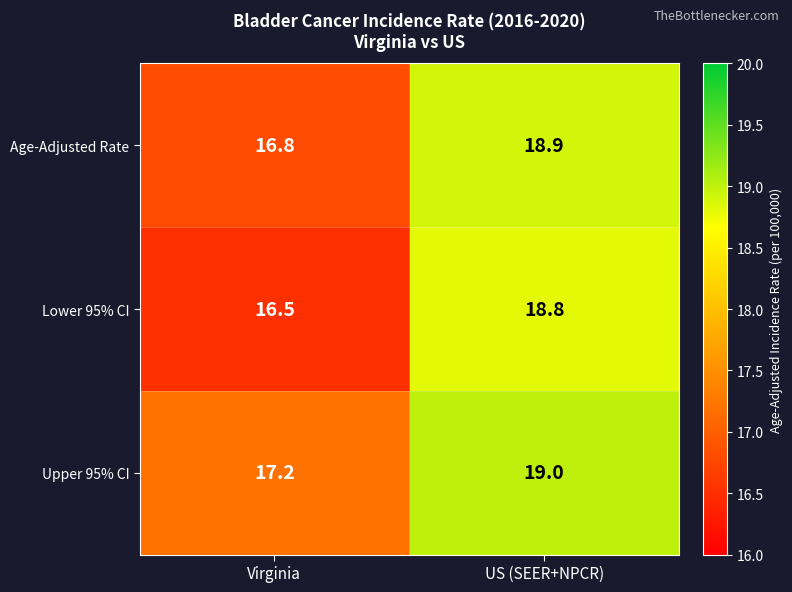

Reading left to right, extract all data points from this chart.

Age-Adjusted Rate: 16.8	18.9
Lower 95% CI: 16.5	18.8
Upper 95% CI: 17.2	19.0